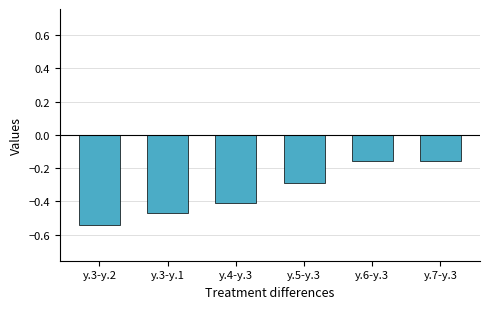

What is the difference between the second highest and second lowest values?

0.3